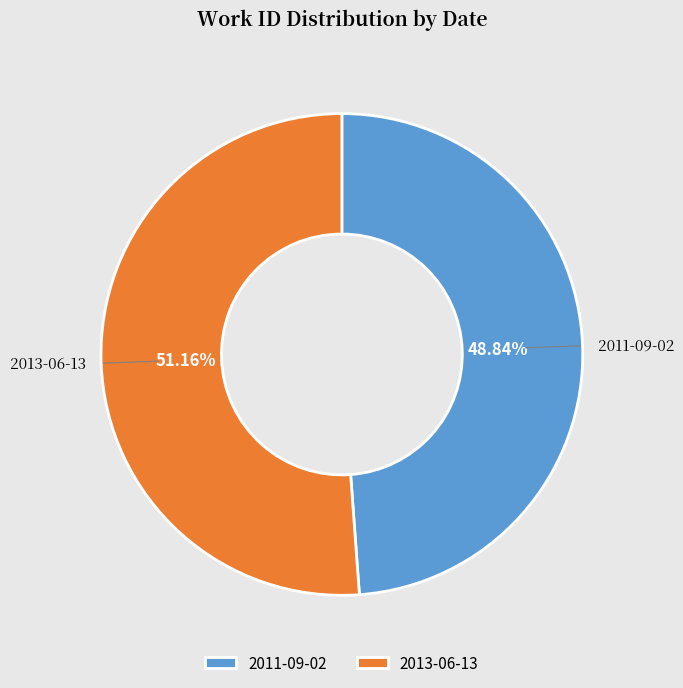

To the nearest percent, what percentage of the pie is 2013-06-13?

51%